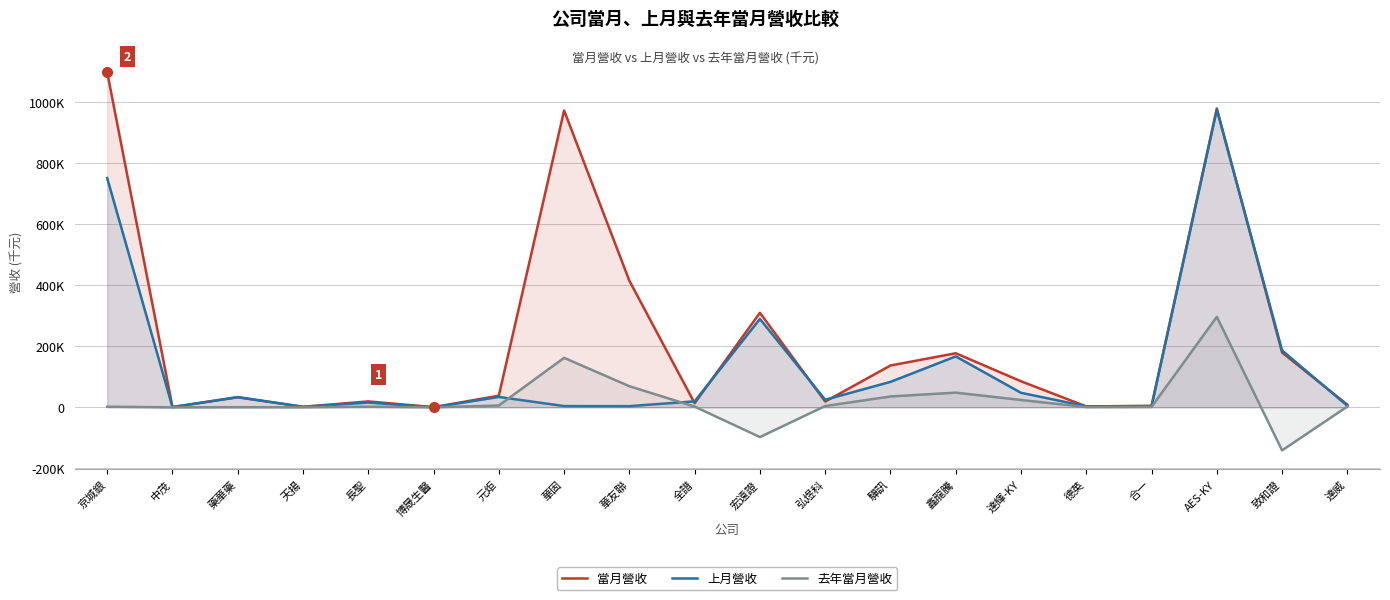

Is the value of 當月營收 at 京城銀 greater than the value of 上月營收 at 達輝-KY?

Yes